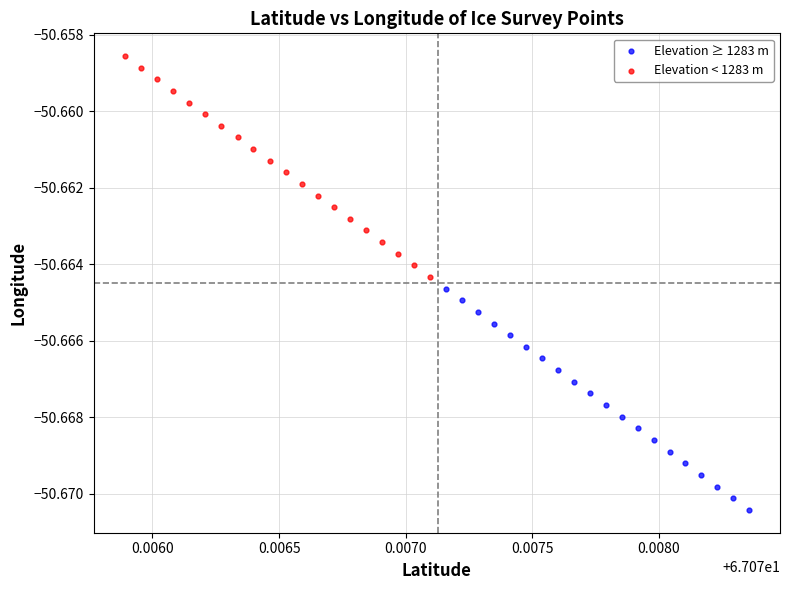

What are all the series names shown in the legend?

Elevation ≥ 1283 m, Elevation < 1283 m